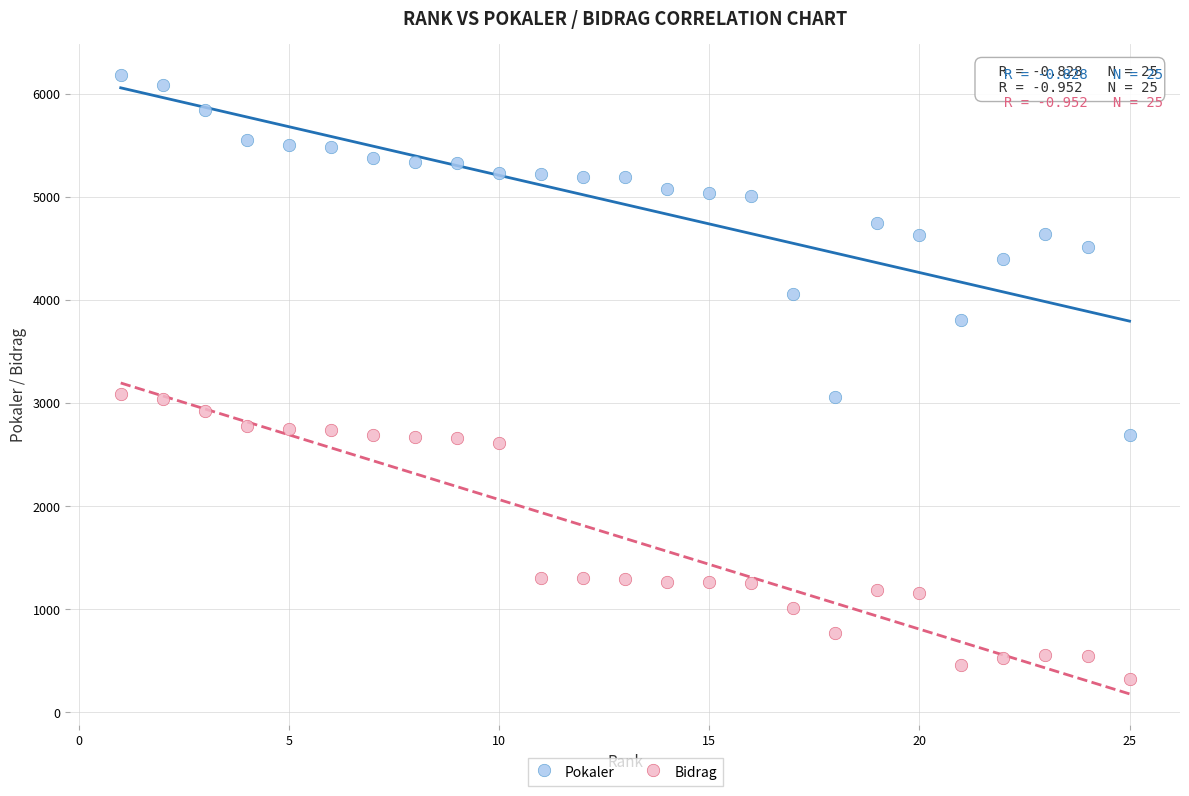

Which series contains the lowest Y value?

Bidrag